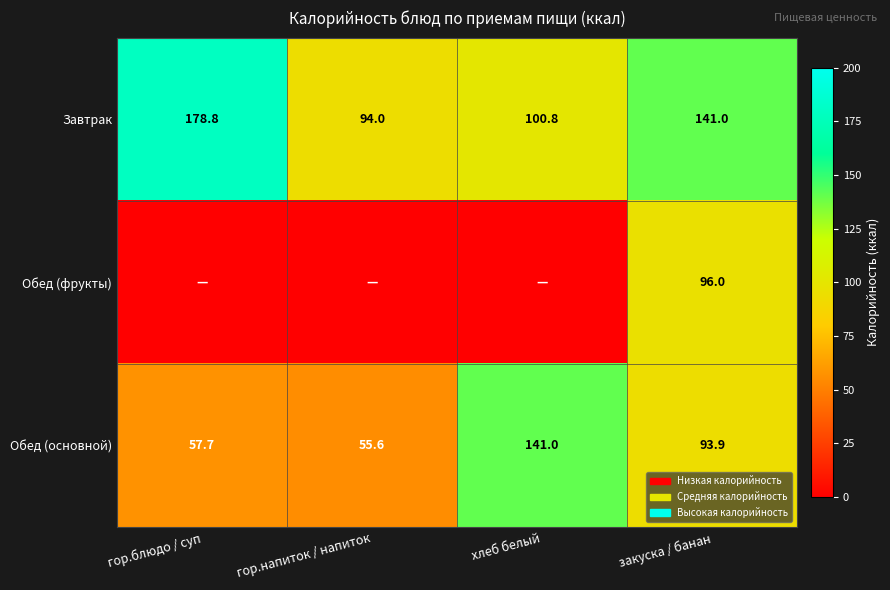

Is the value of Обед (основной) at гор.напиток / напиток greater than the value of Завтрак at гор.блюдо / суп?

No